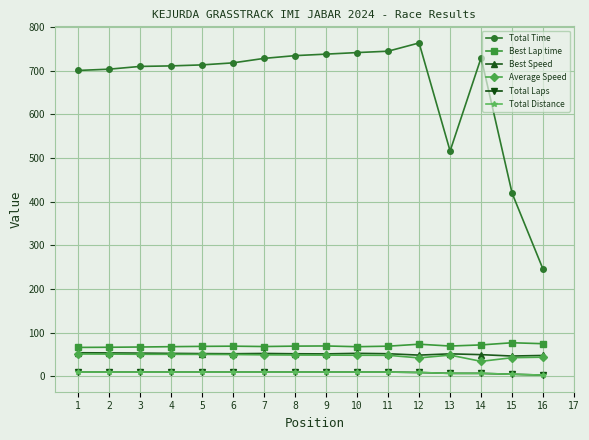

Does the chart have visible grid lines?

Yes